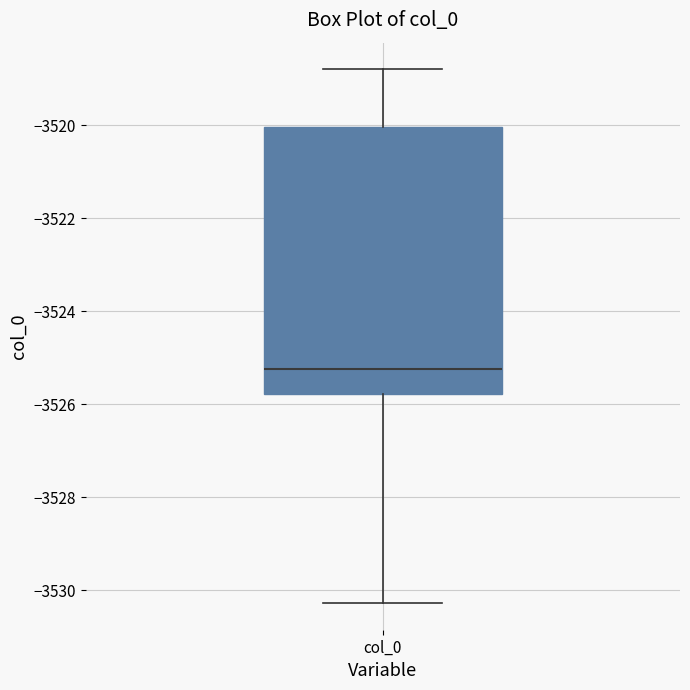

Where does the lower whisker of the box for col_0 end on the y-axis? The values are not printed on the chart, so give them approximately, as read against the axis.

-3530.2